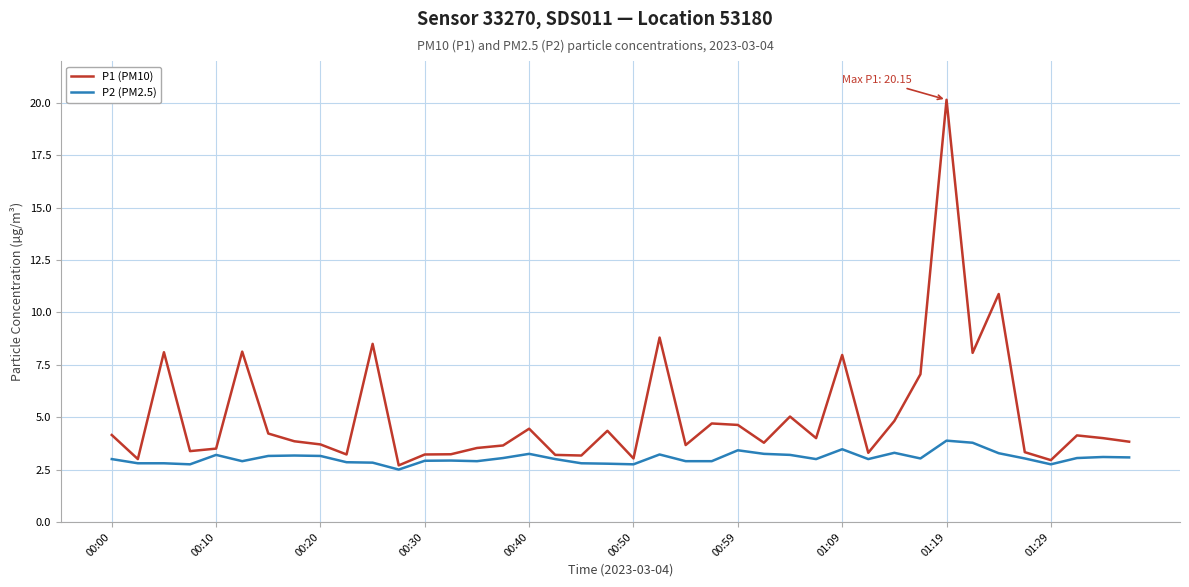

Which series has the largest range (max minus min)?

P1 (PM10)